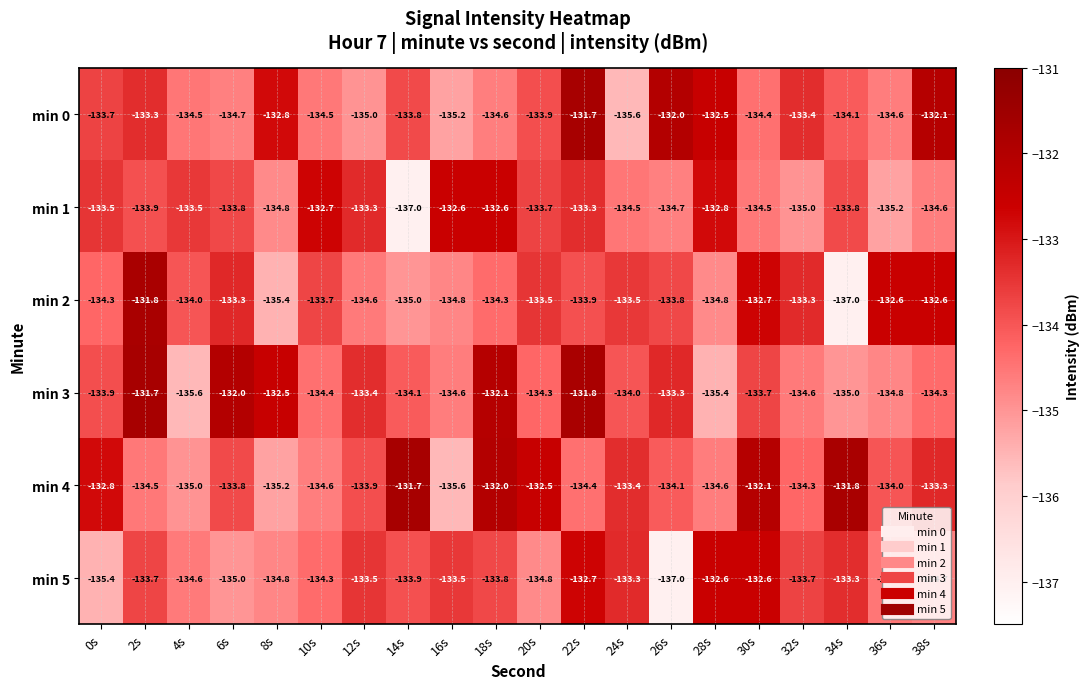

At which category is the sum across all series the highest?

22s